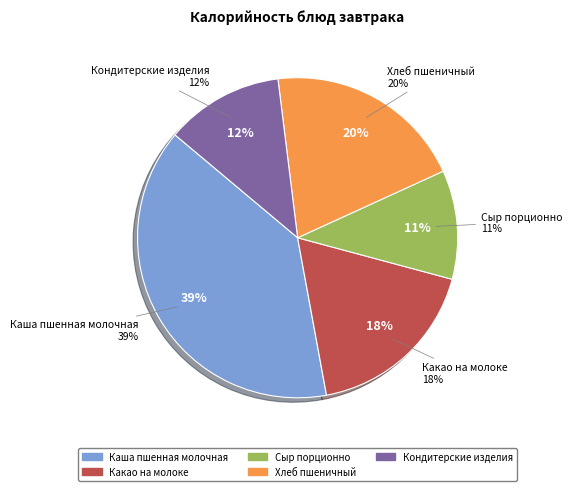

How many segments does this pie chart have?

5